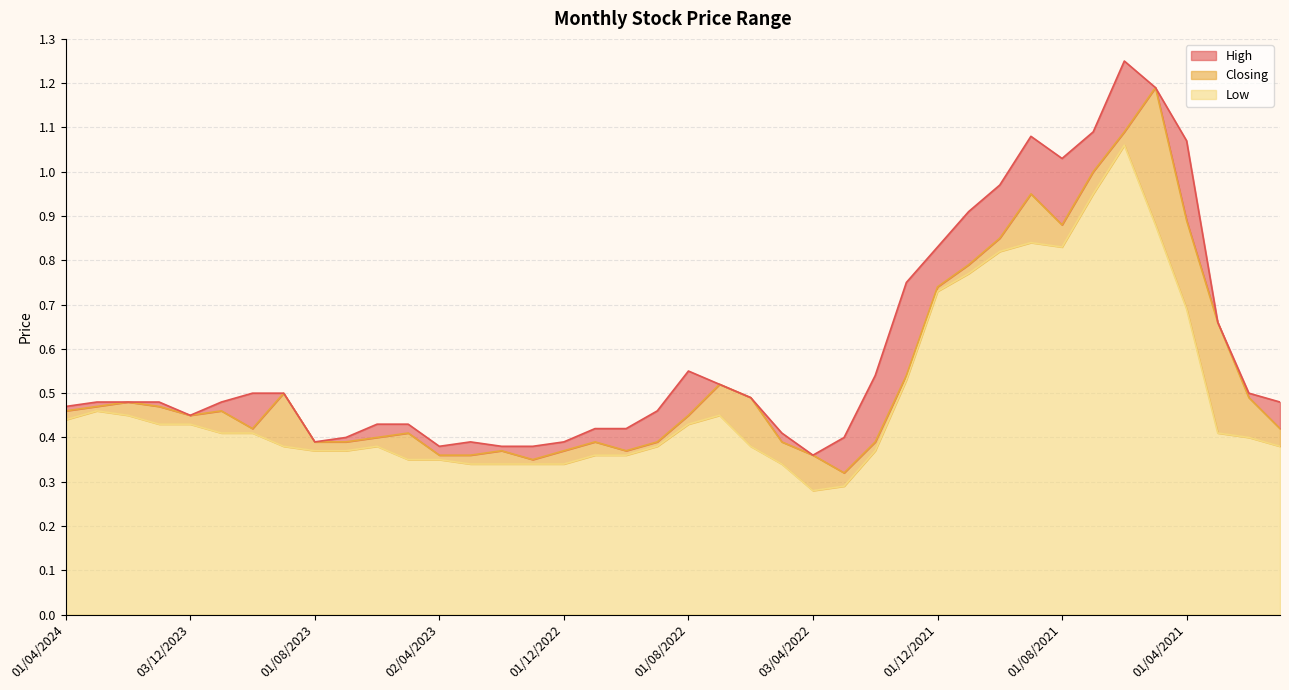

List the series in order of their peak value, lowest first.

Low, Closing, High